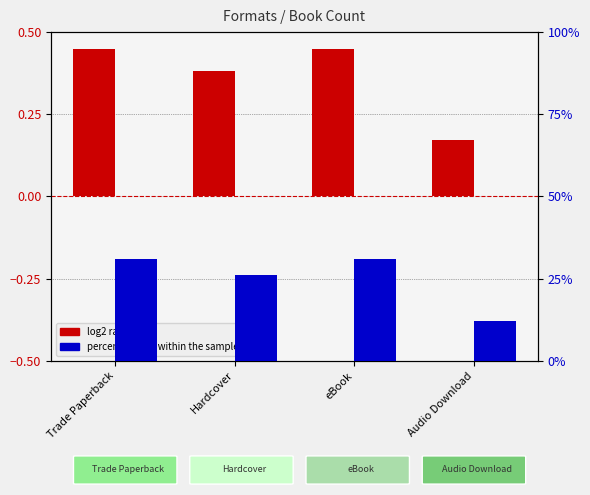

List the series in order of their peak value, lowest first.

log2 ratio, percentile rank within the sample